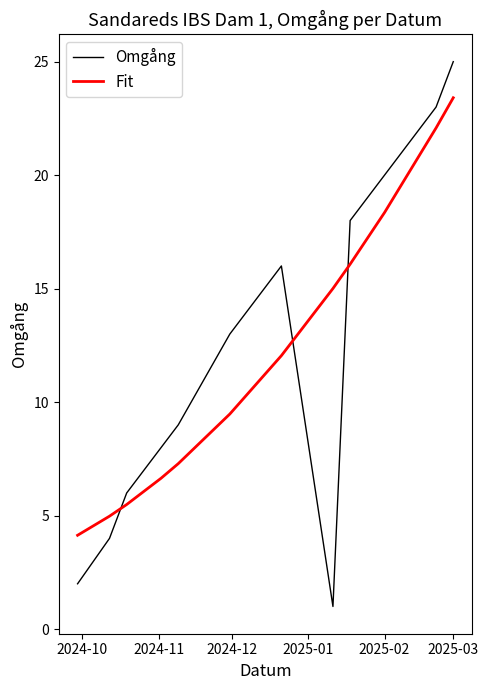

How many intersections are there between Omgång and Fit?

3